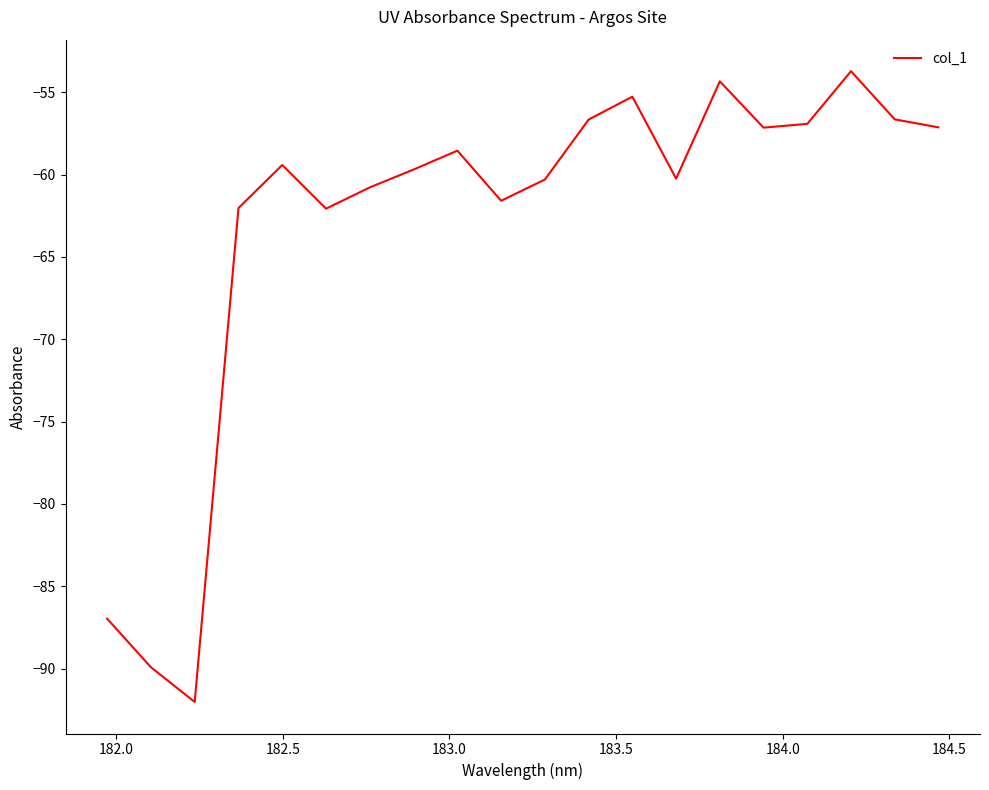

What is the difference between the maximum and minimum values?

38.3